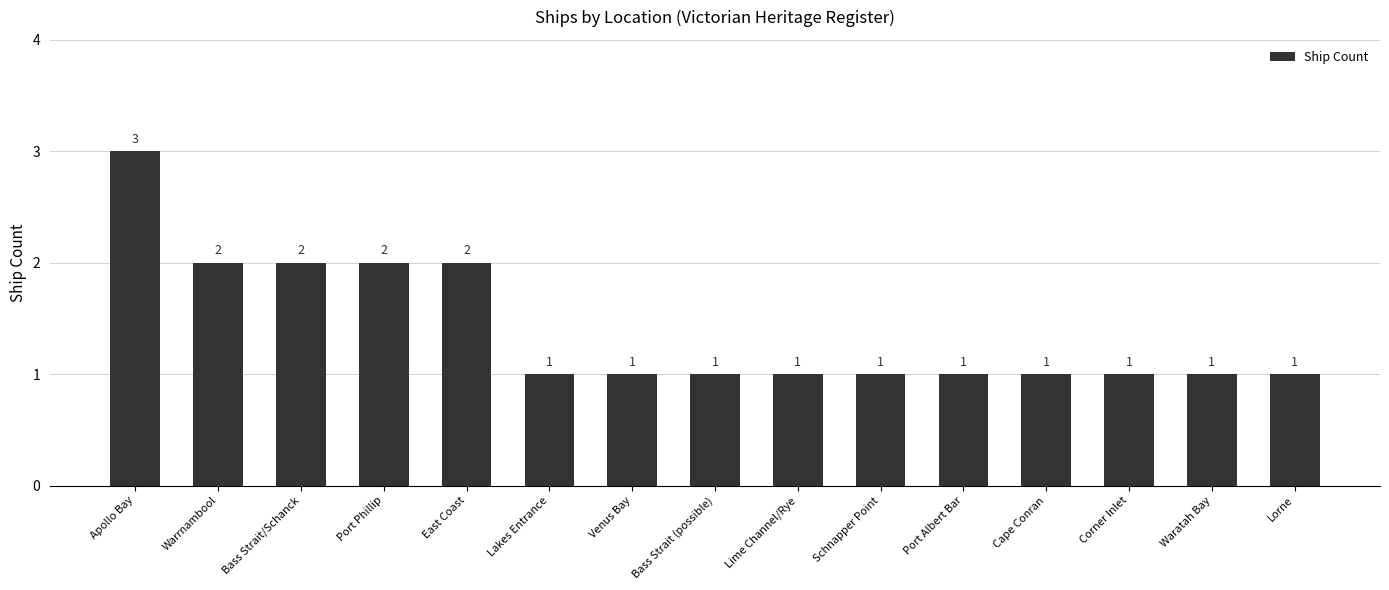

Count the number of categories in the chart.

15